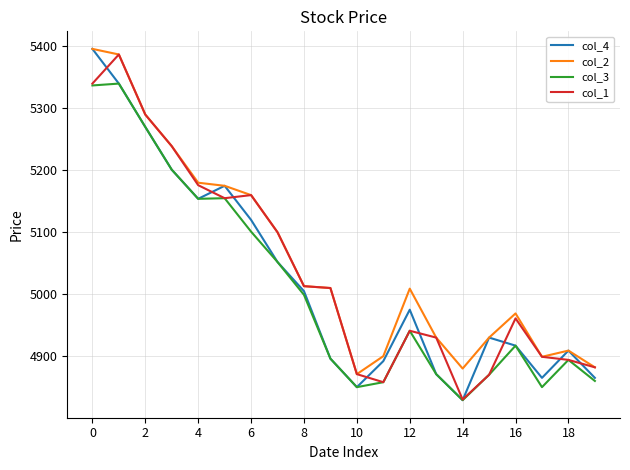

What is the lowest value of the col_3 series?

4829